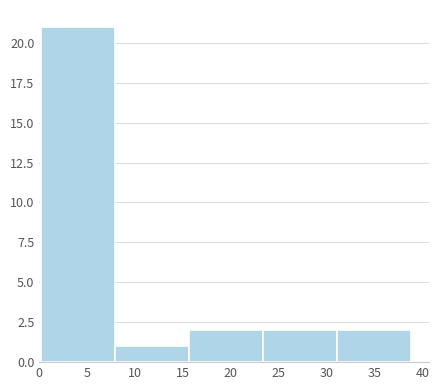

Reading left to right, transcribe this chart: for each bar, give the range it covers on the x-axis and its height. Neither the bar edges nor the heights are printed on the chart, so give them approximately, as read against the axes.

0.0 to 8.0: 21
8.0 to 15.5: 1
15.5 to 23.5: 2
23.5 to 31.0: 2
31.0 to 39.0: 2